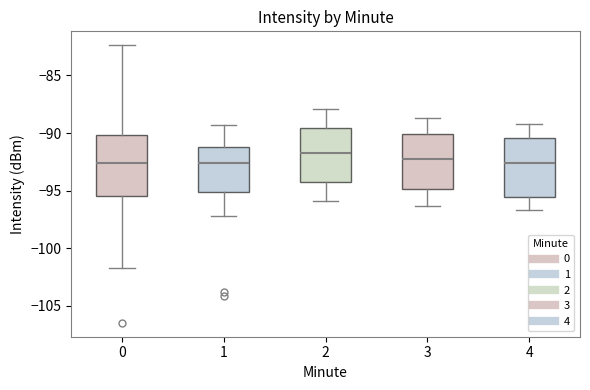

Where does the median line of the box at x = 3 sit on the y-axis? The values are not printed on the chart, so give them approximately, as read against the axis.

-92.0